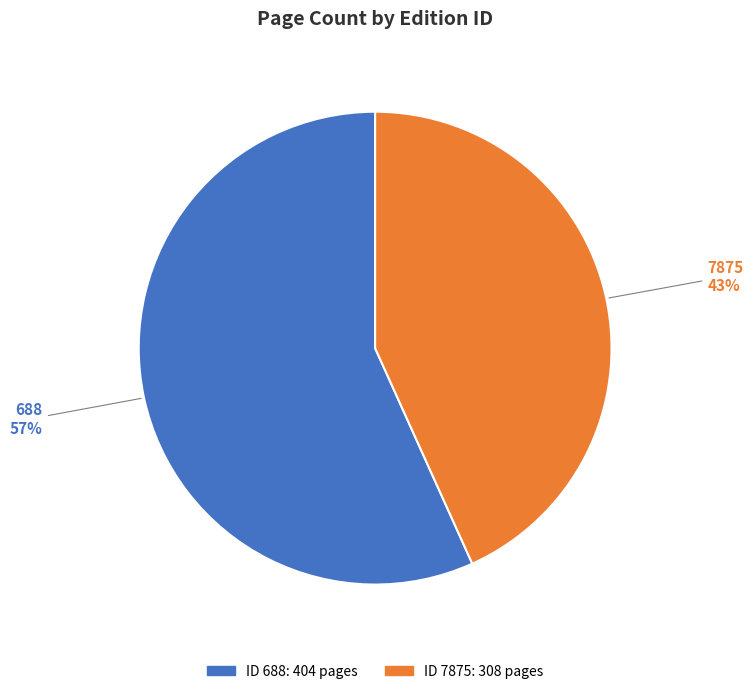

How many slices are in this pie chart?

2